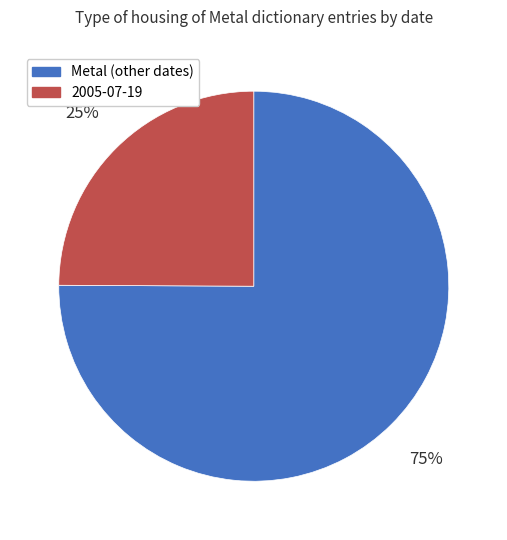

Count the number of slices in the pie.

2